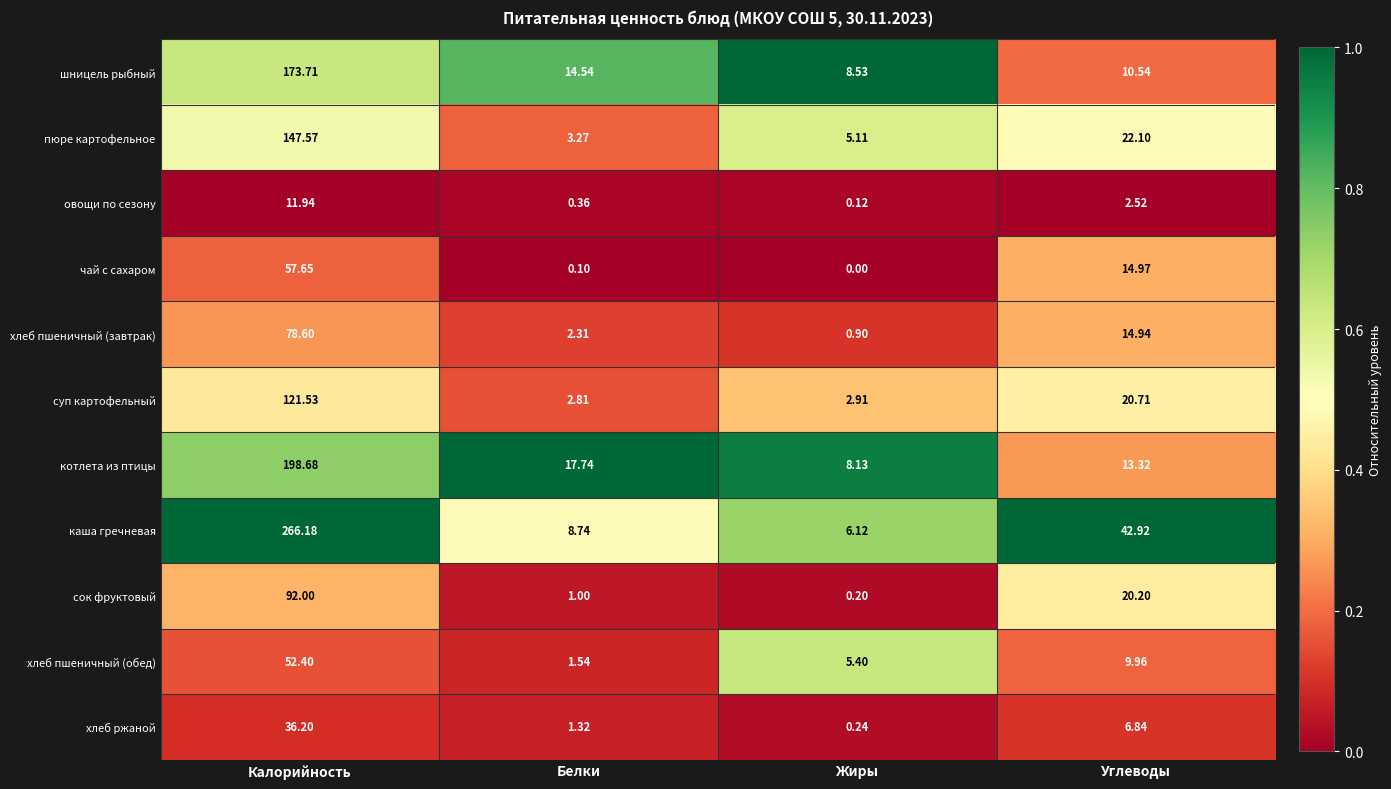

What is the greatest value displayed?

266.2